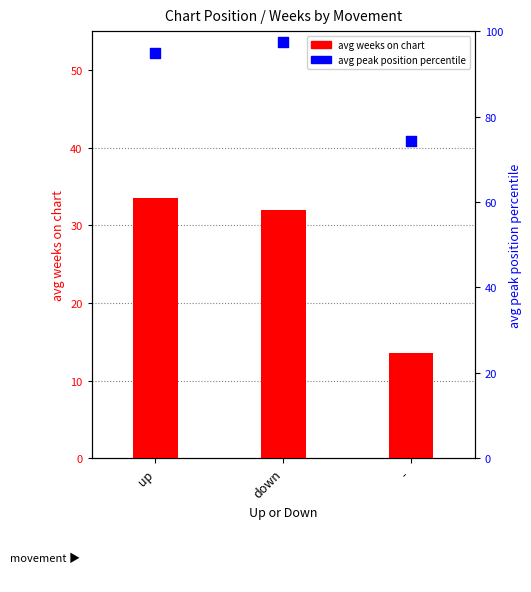

At how many categories does at least one series exceed 67?

3